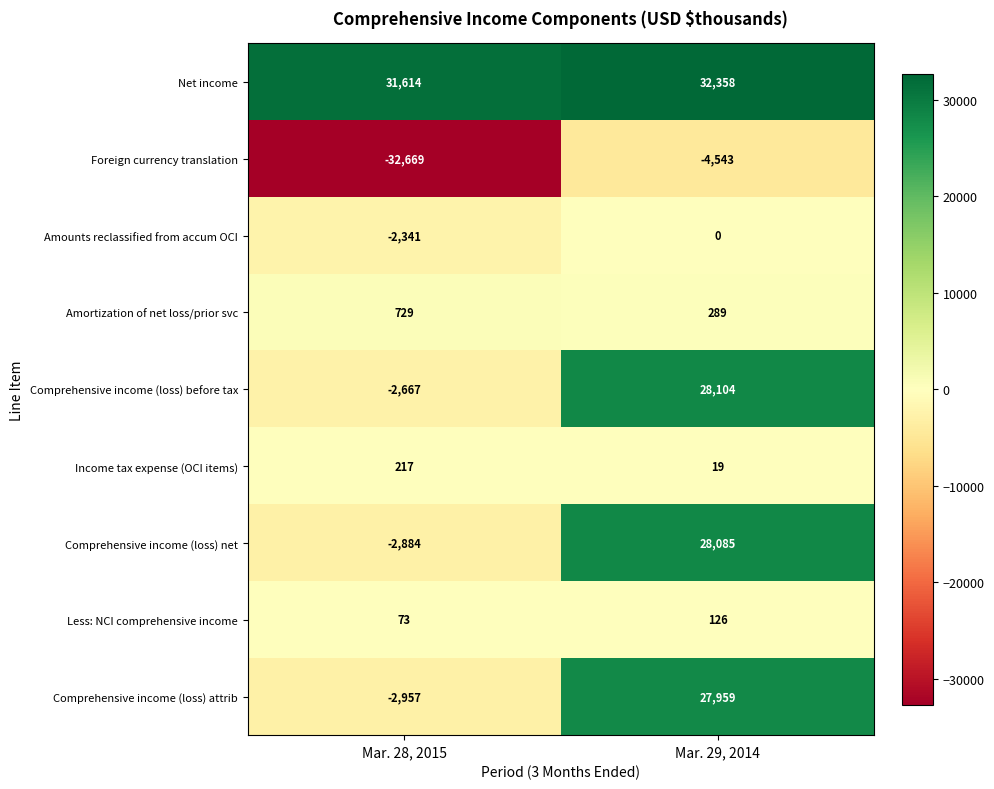

The value of Comprehensive income (loss) net at Mar. 29, 2014 is 28085. True or false?

True